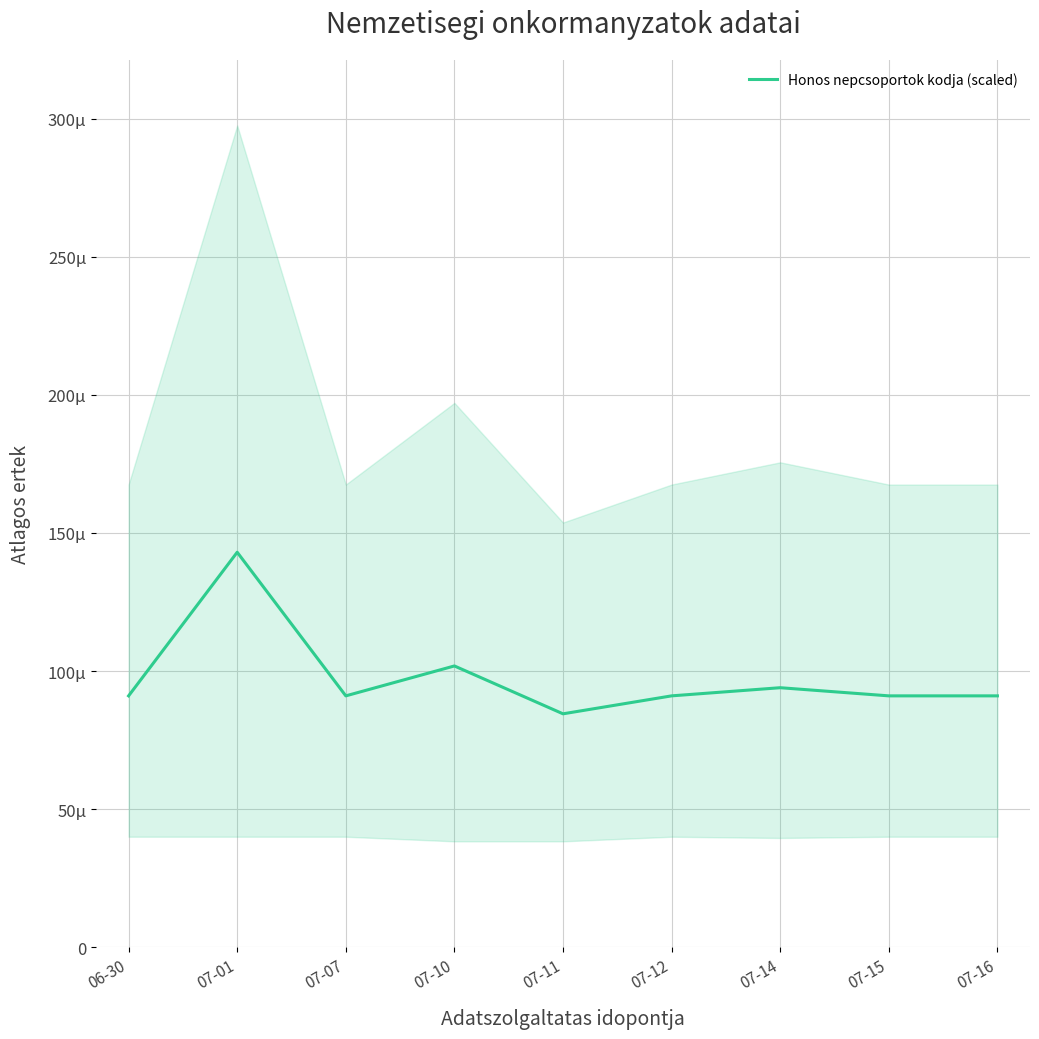

Where does the data first go above 91?

07-01